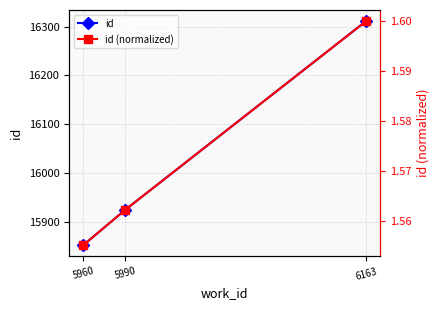

Does the chart display data point markers on the line(s)?

Yes